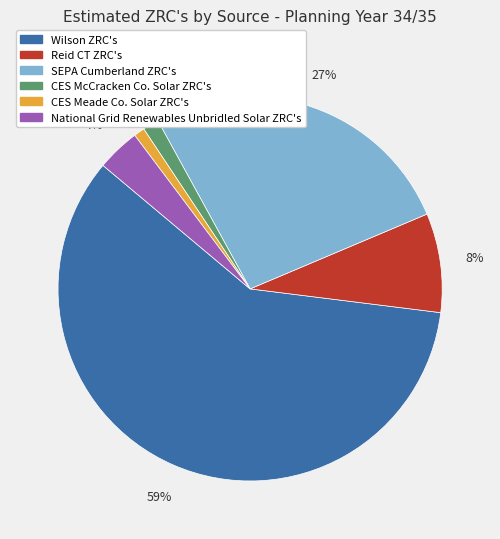

Which slice is the largest?

Wilson ZRC's